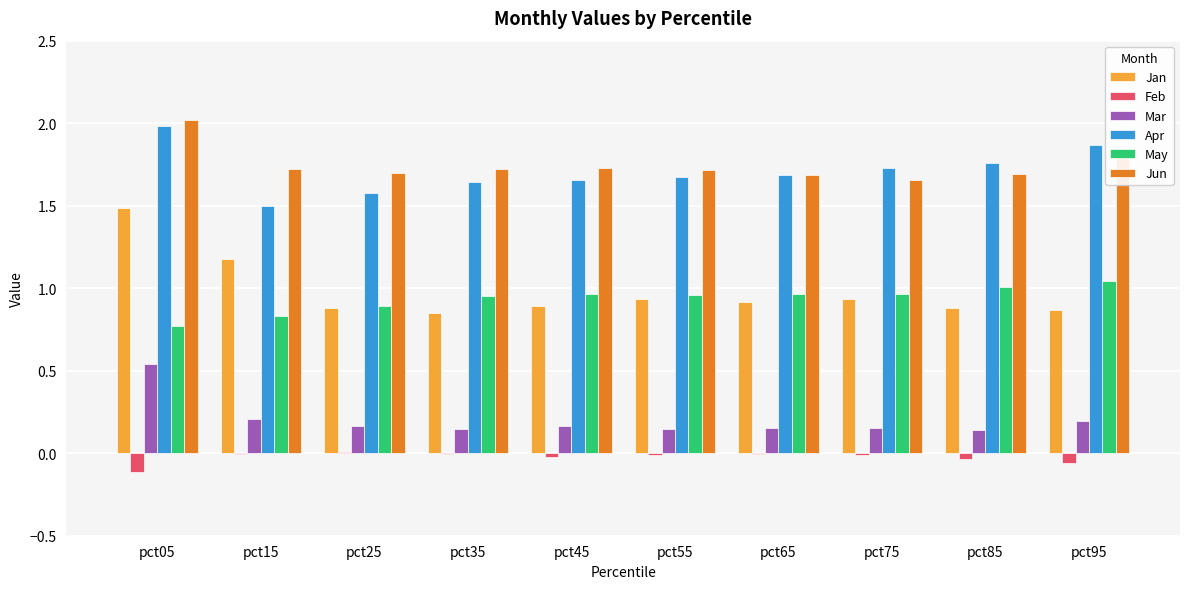

Is it true that May equals 1.0 at pct45?

True